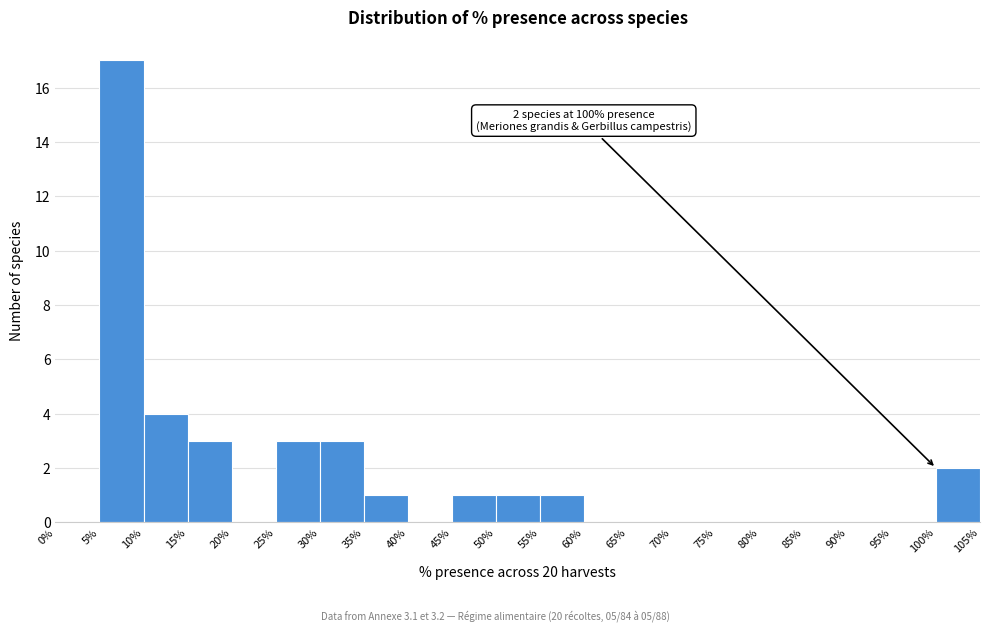

Over which range of the x-axis is the bar tallest?

5% to 10%